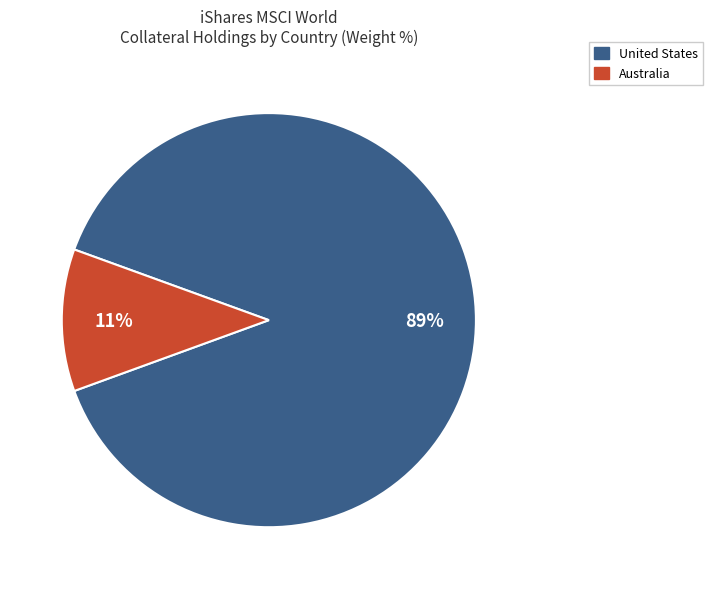

Does United States account for over 50% of the chart?

Yes